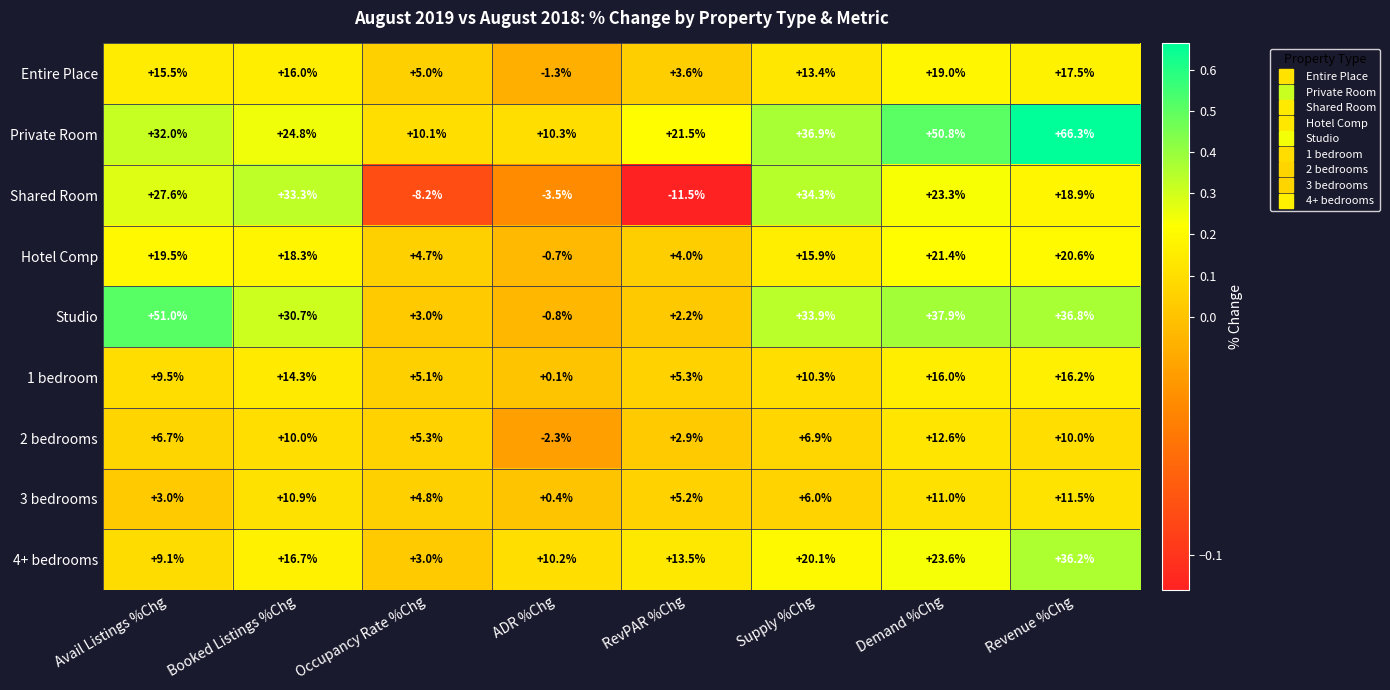

True or false: 2 bedrooms has a value of 6.7 at Demand %Chg.

False